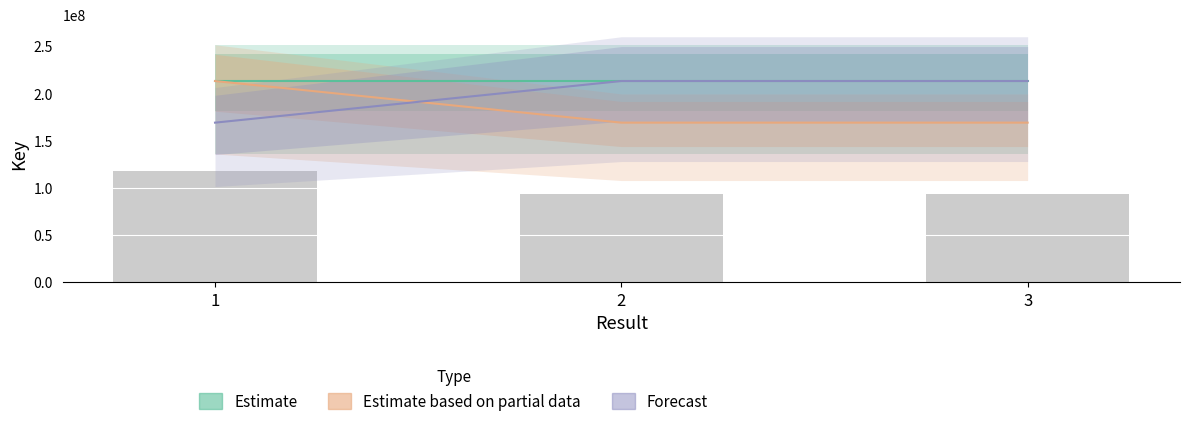

Which category has the lowest value in the Forecast series?

1